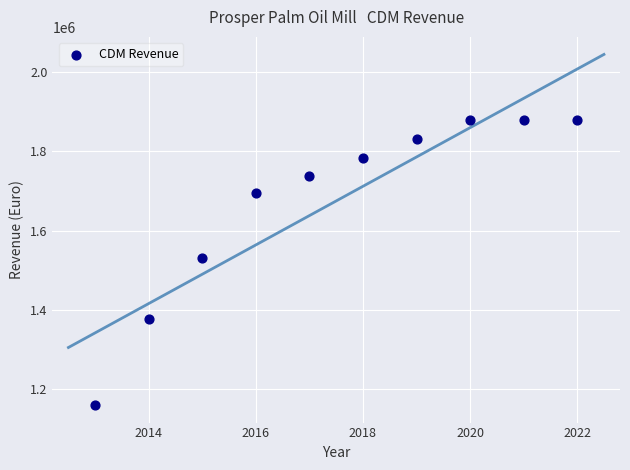

What Y value in the scatter plot is closest to 1519513?

1530448.0